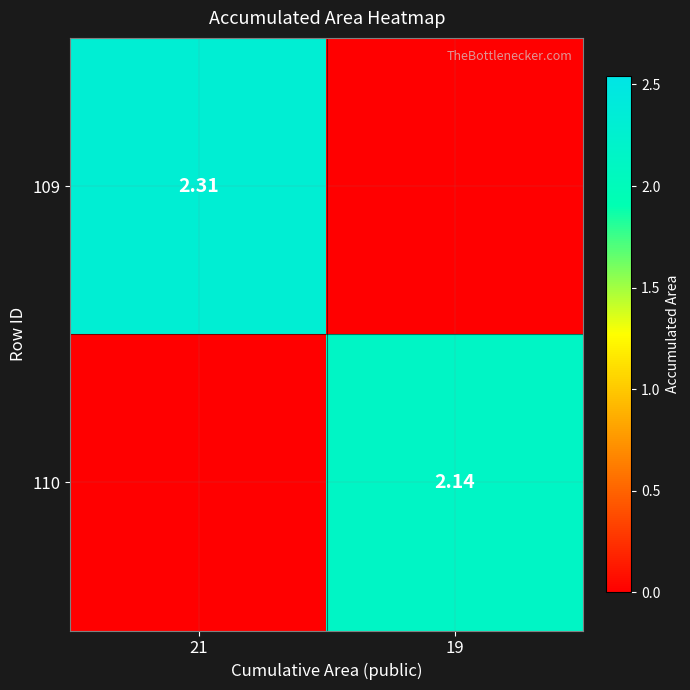

How many 109 values are between 0 and 2?

1